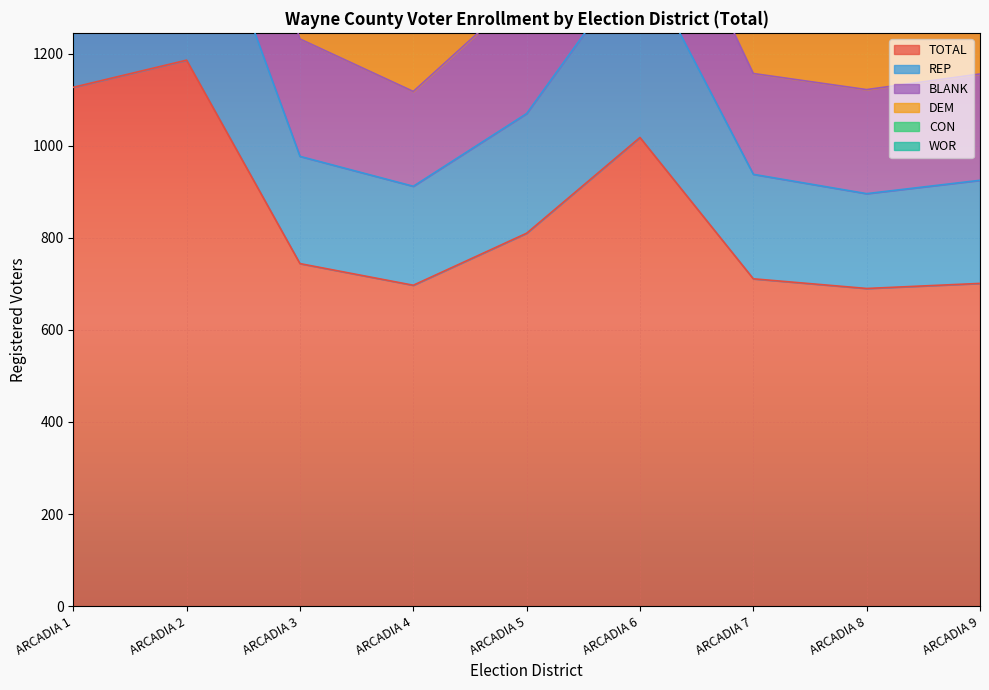

In BLANK, how many points are lower than both neighbors (excluding endpoints)?

2